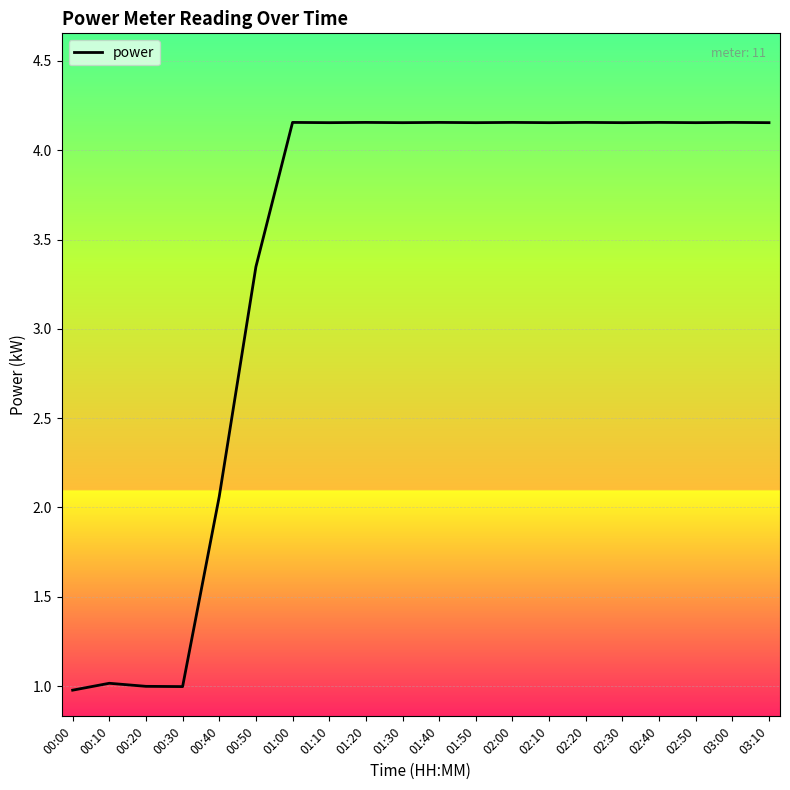

Between 01:10 and 00:30, which is larger?

01:10